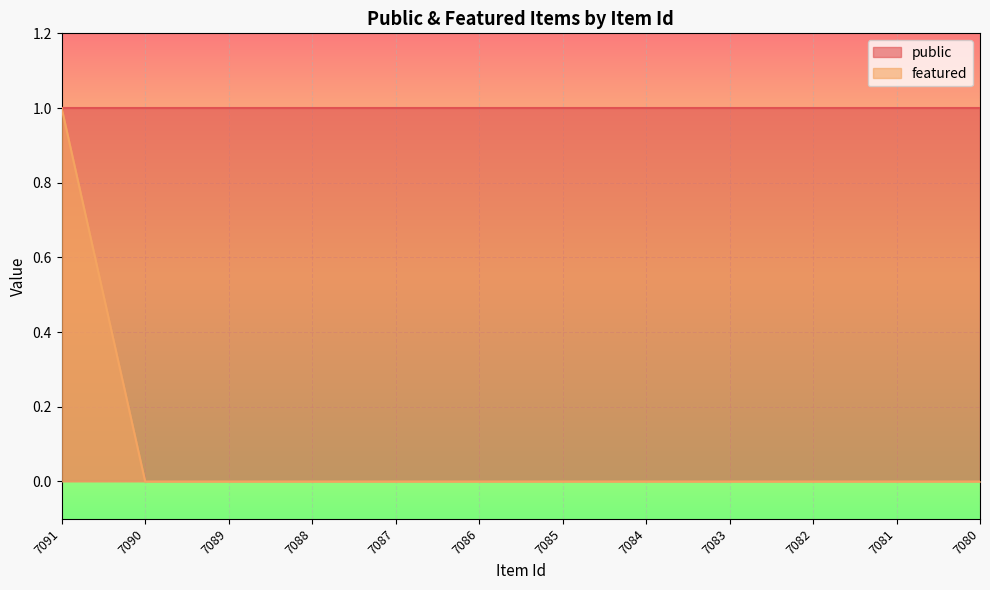

The chart shows a value of 1 at 7091. True or false?

True